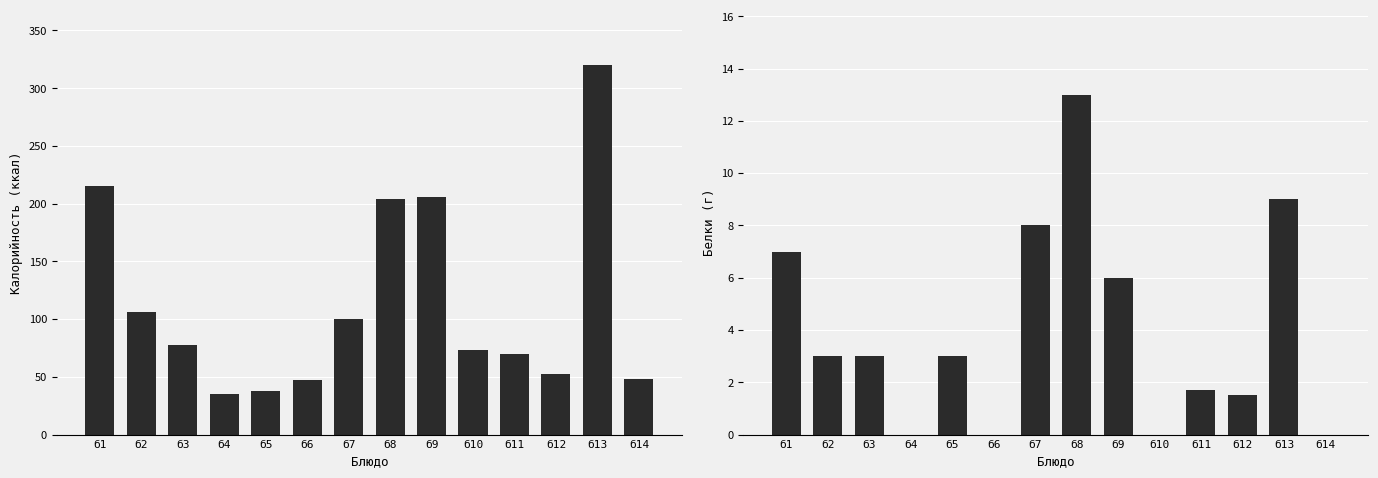

Where does the Белки series first go above 3?

б1